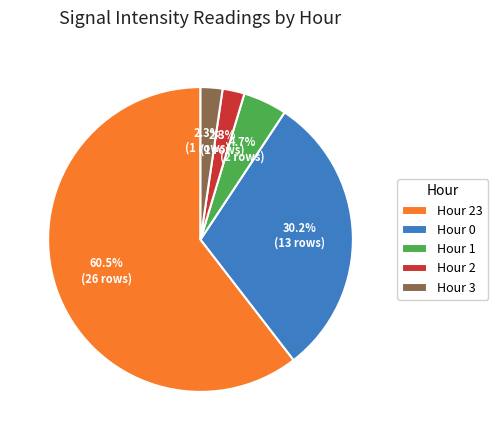

Combined, do Hour 1 and Hour 23 account for over 50%?

Yes